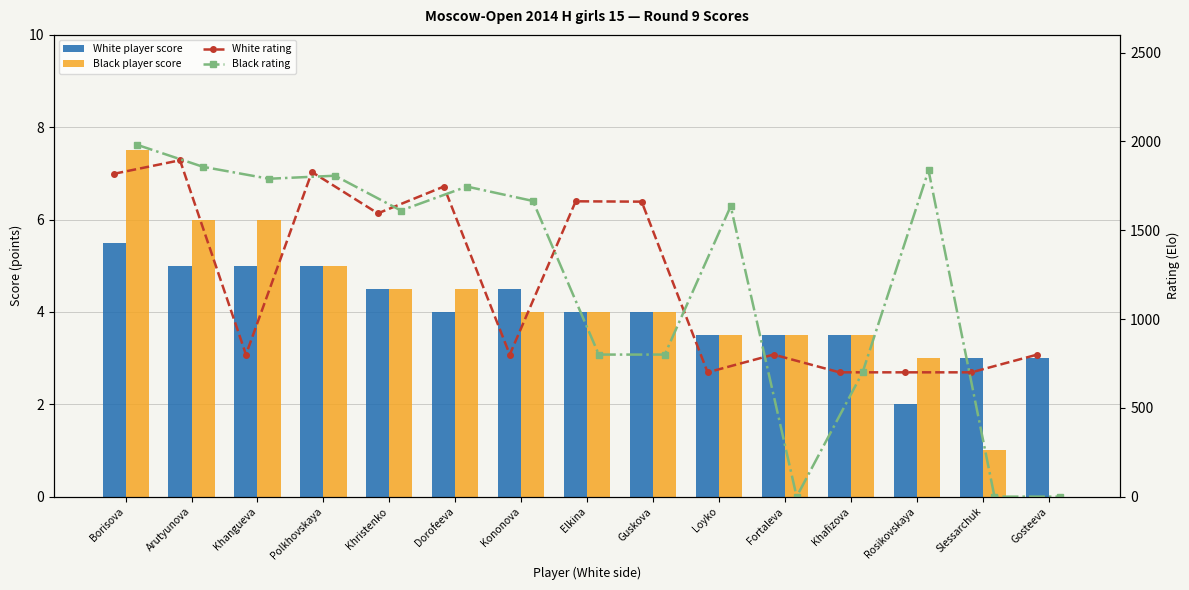

True or false: Black rating has a value of 1790.0 at Khangueva.

True